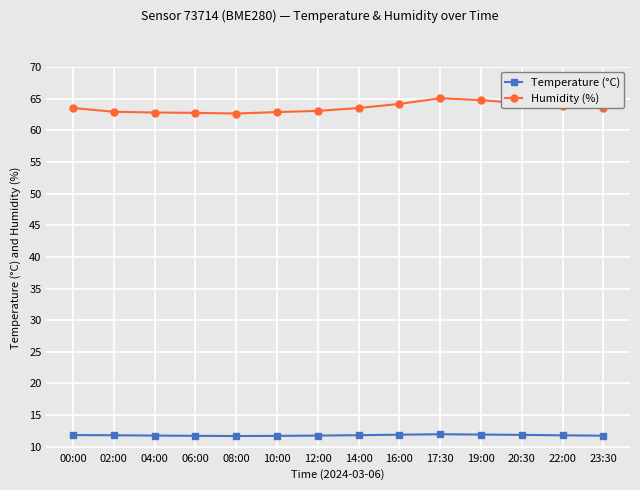

What is the label of the 6th point from the right?

16:00